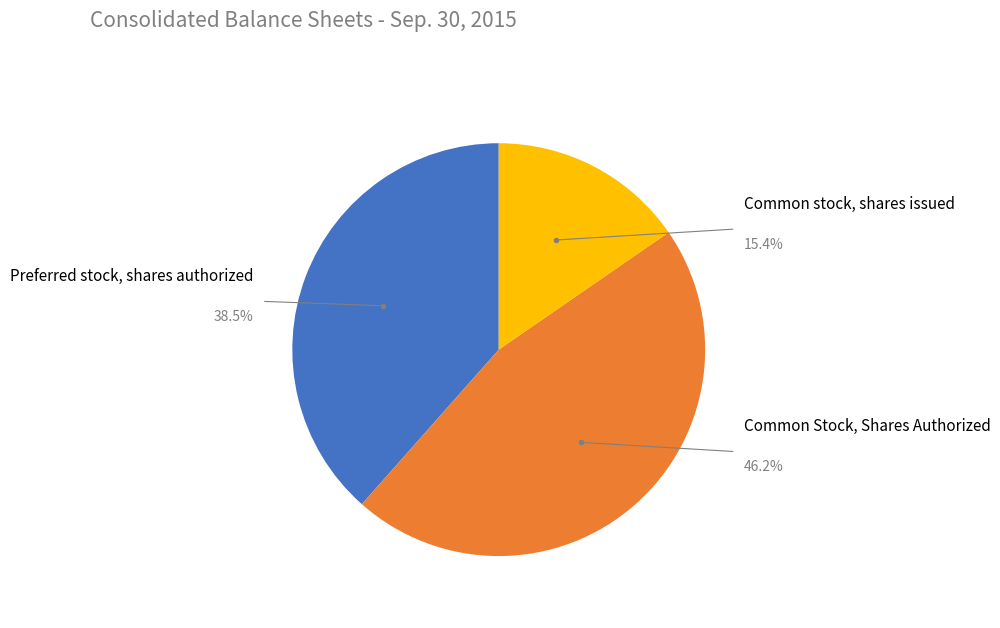

To the nearest percent, what is the difference between the largest and smallest slice percentages?

31%